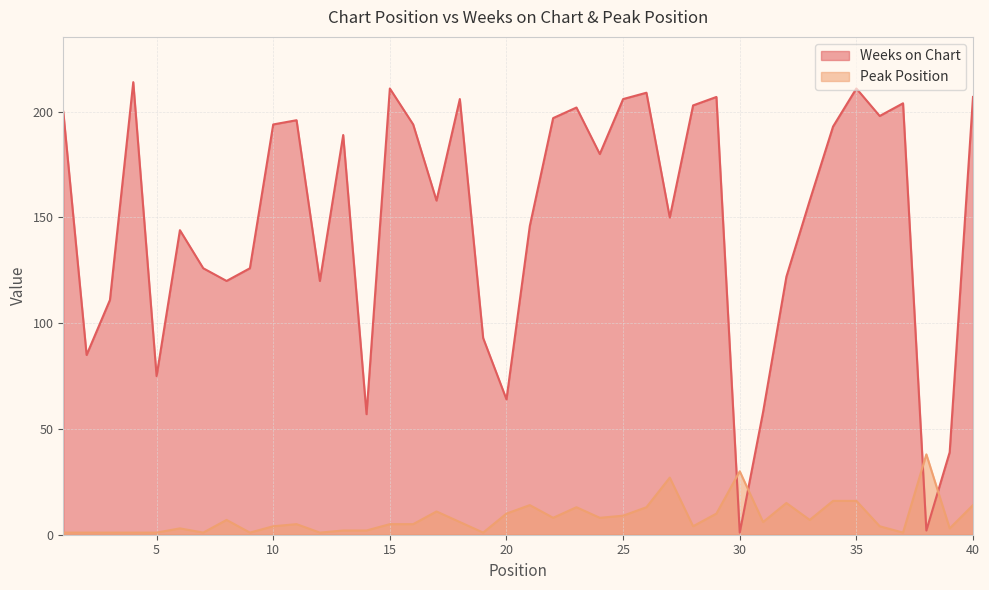

How many interior local valleys does the Weeks on Chart series have?

12